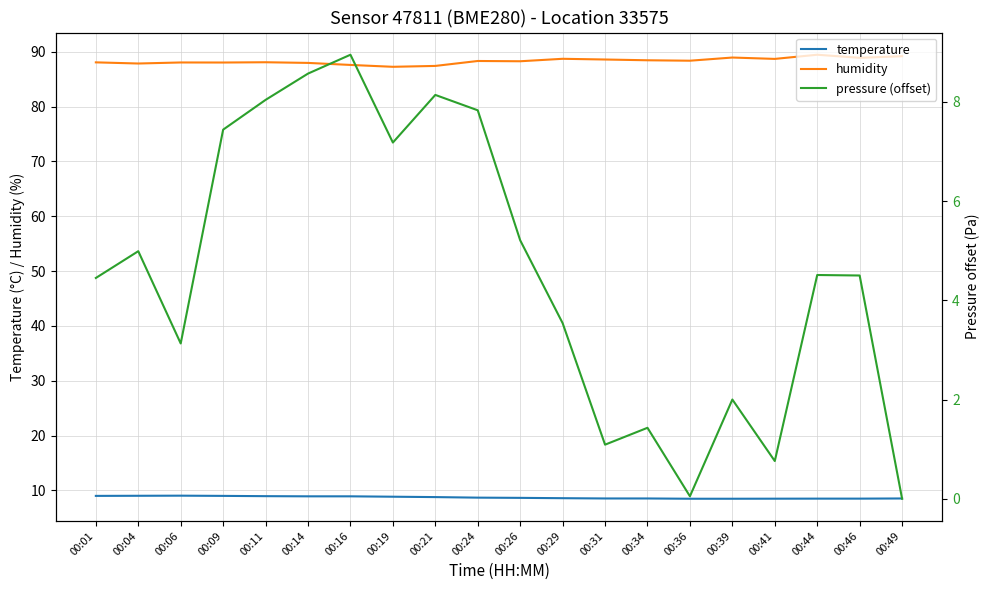

How many lines are shown in the chart?

3